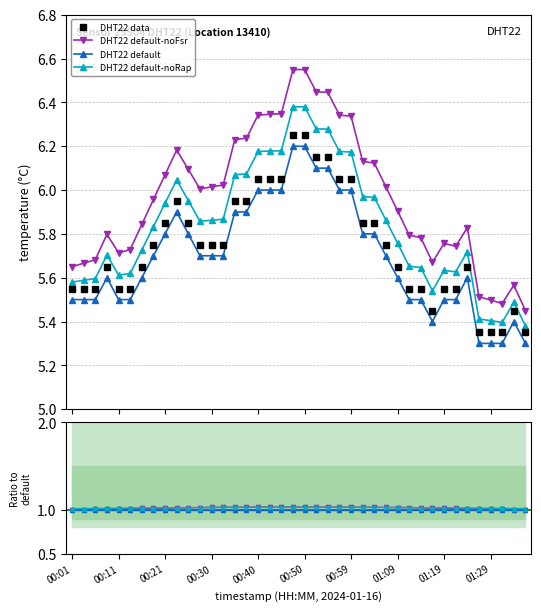

What is the sum of all values?

229.9